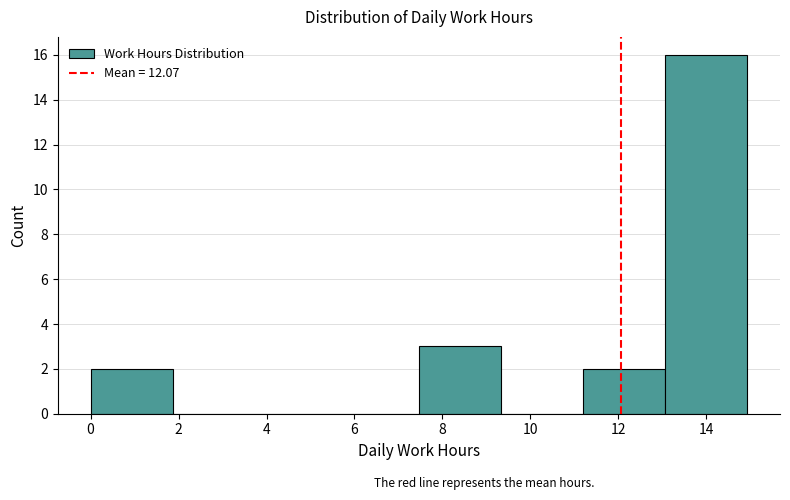

How tall is the bar that spans 13.0 to 15.0 on the x-axis? Neither the bar edges nor the heights are printed on the chart, so give them approximately, as read against the axes.

16